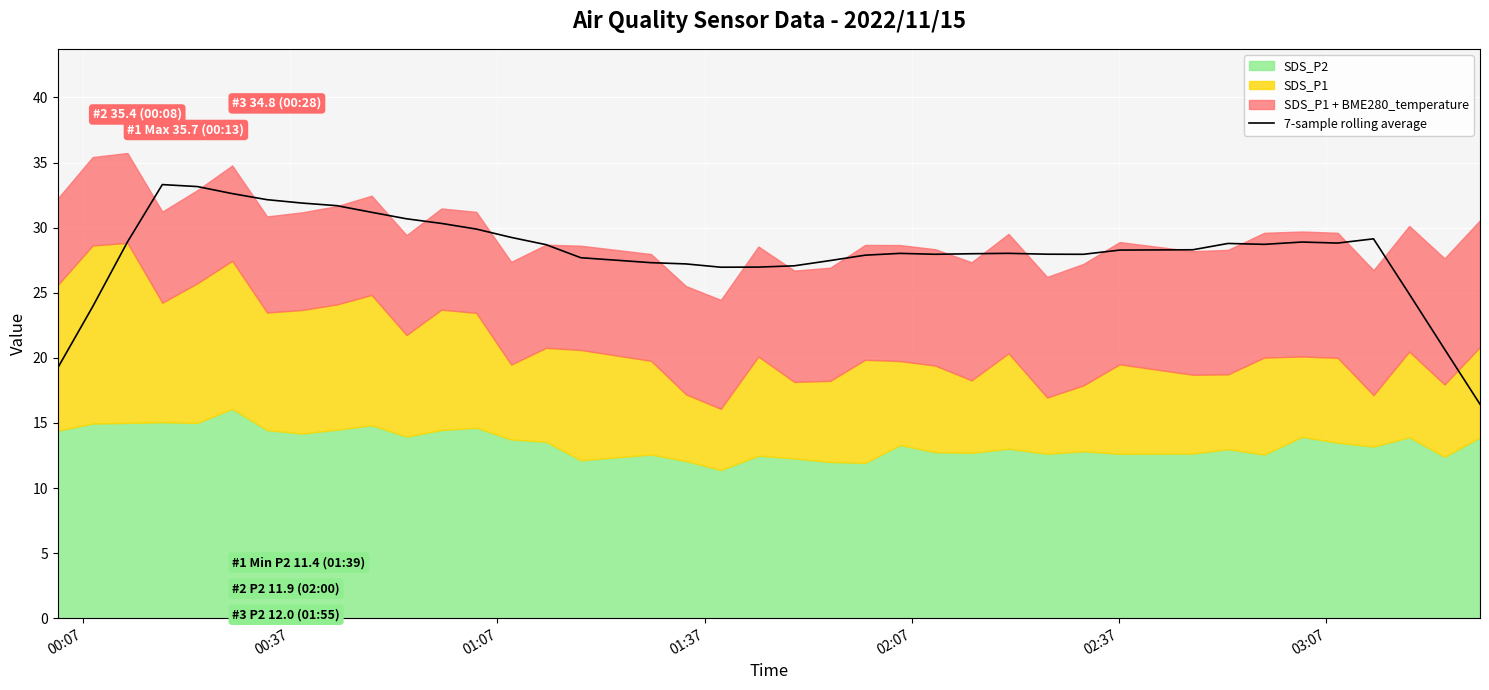

What is the minimum value for 7-sample rolling average?

16.4